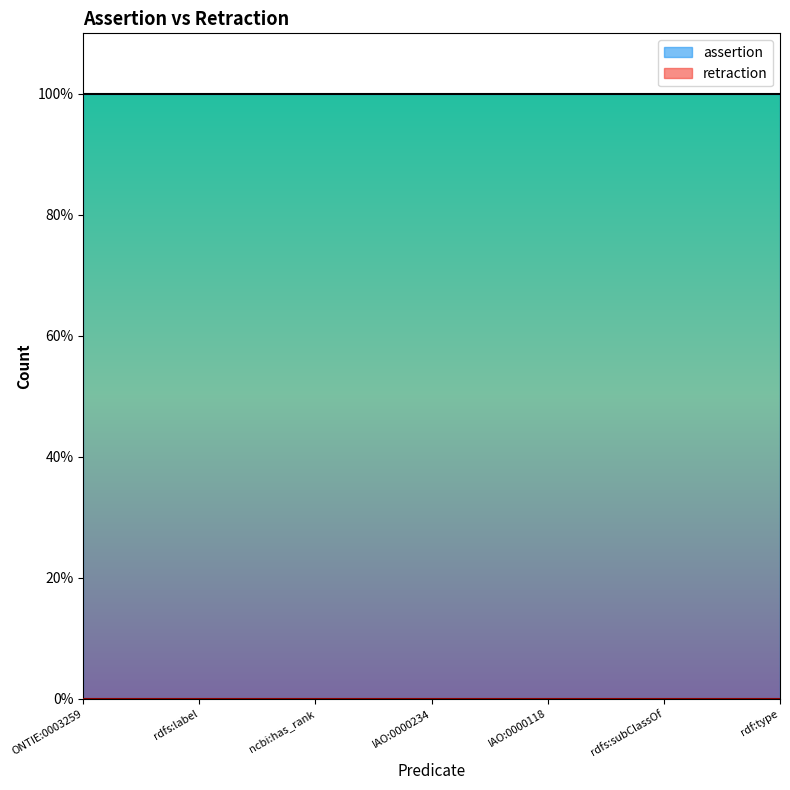

Reading left to right, transcribe all the data shown in this chart.

assertion: 1	1	1	1	1	1	1
retraction: 0	0	0	0	0	0	0